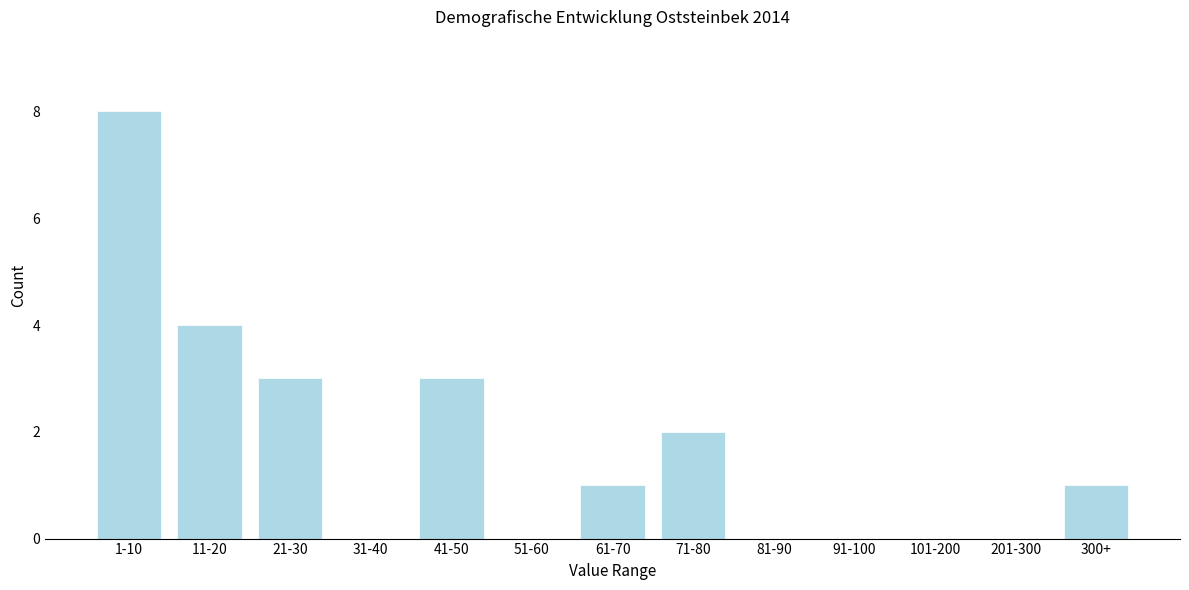

Reading left to right, what are all the values shown in this chart?

1-10=8	11-20=4	21-30=3	31-40=0	41-50=3	51-60=0	61-70=1	71-80=2	81-90=0	91-100=0	101-200=0	201-300=0	300+=1